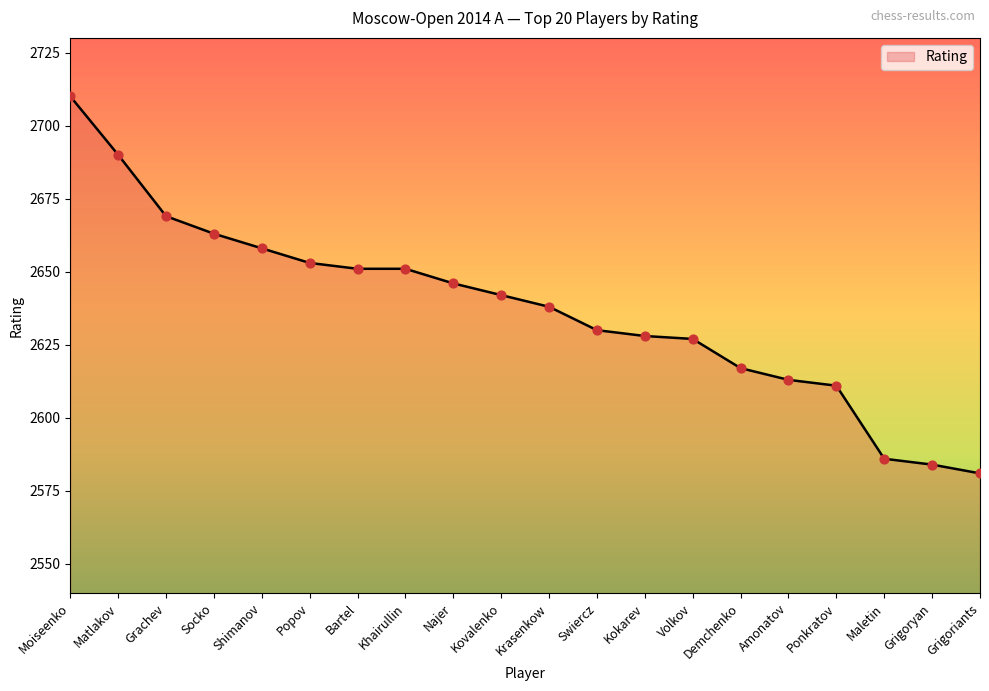

What is the change in value from Socko to Demchenko?

-46